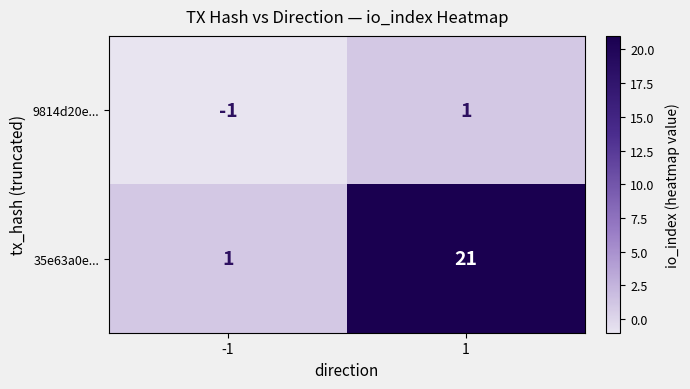

What is the sum of all 35e63a0e... values?

22